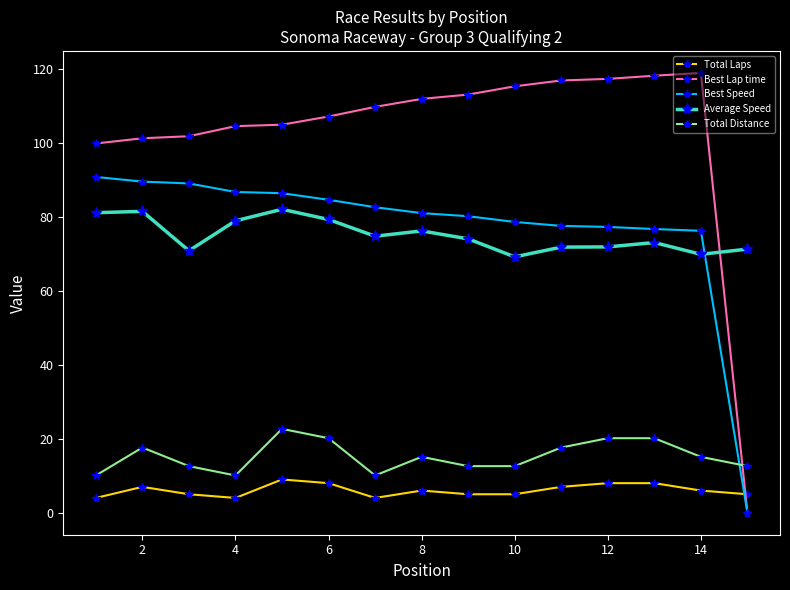

Which series has the largest range (max minus min)?

Best Lap time